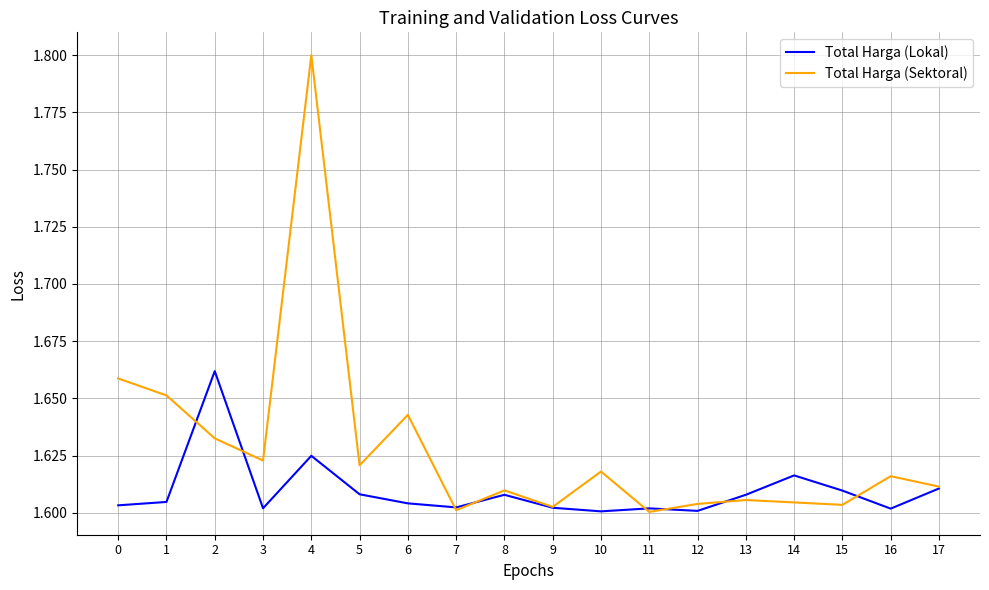

The value of Total Harga (Lokal) at 12 is 1.6. True or false?

True